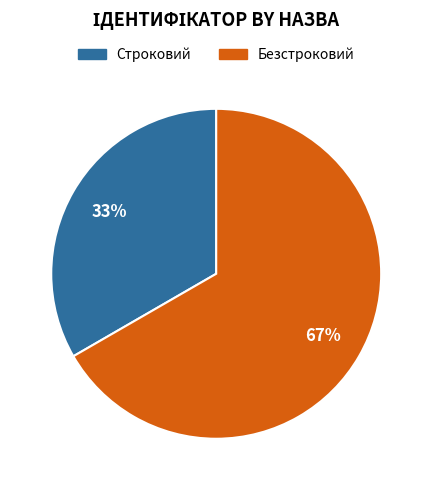

How many slices are in this pie chart?

2